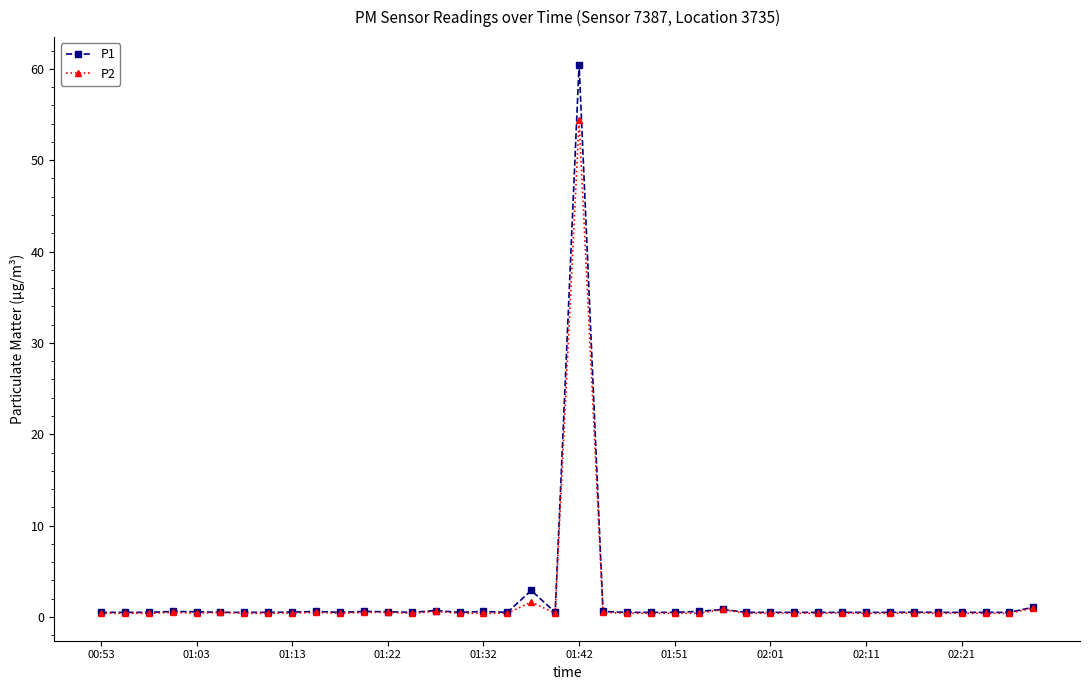

List the series in order of their peak value, lowest first.

P2, P1